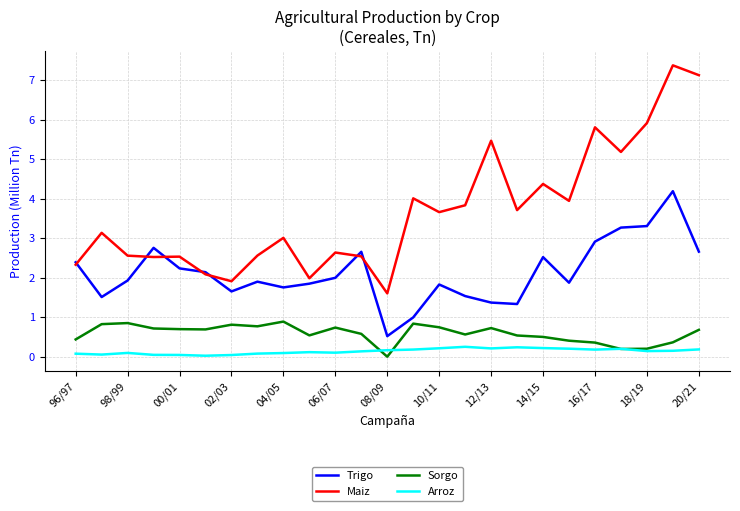

How many lines are shown in the chart?

4